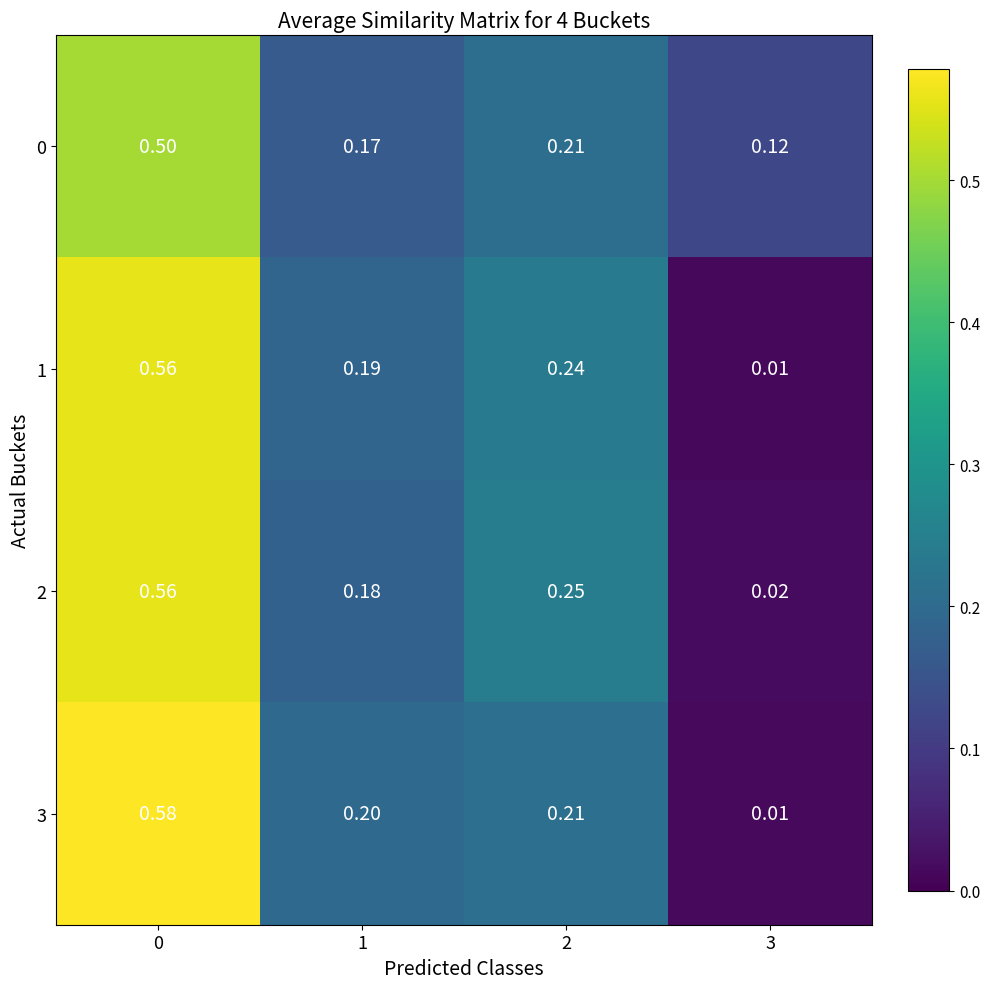

Is the value of 3 at 0 greater than the value of 1 at 3?

Yes